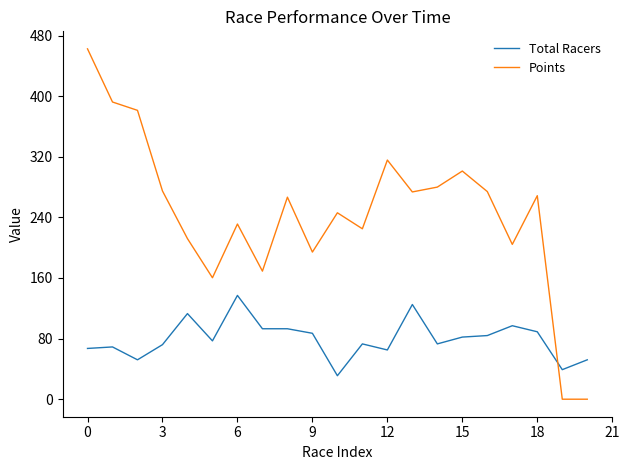

Which series has the largest total across all categories?

Points